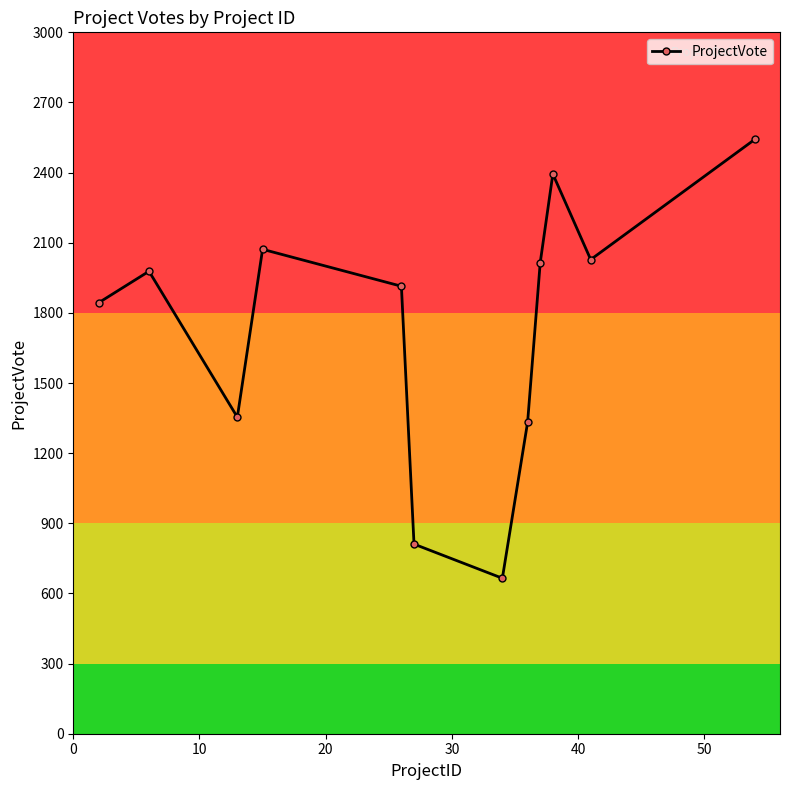

How many points are lower than both their immediate neighbors (excluding endpoints)?

3